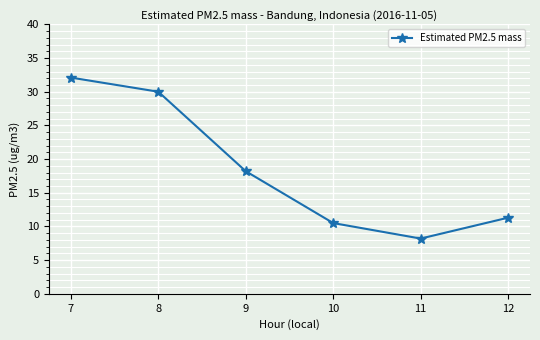

Approximately how many times larger is the value at 8 compared to 12?

2.7